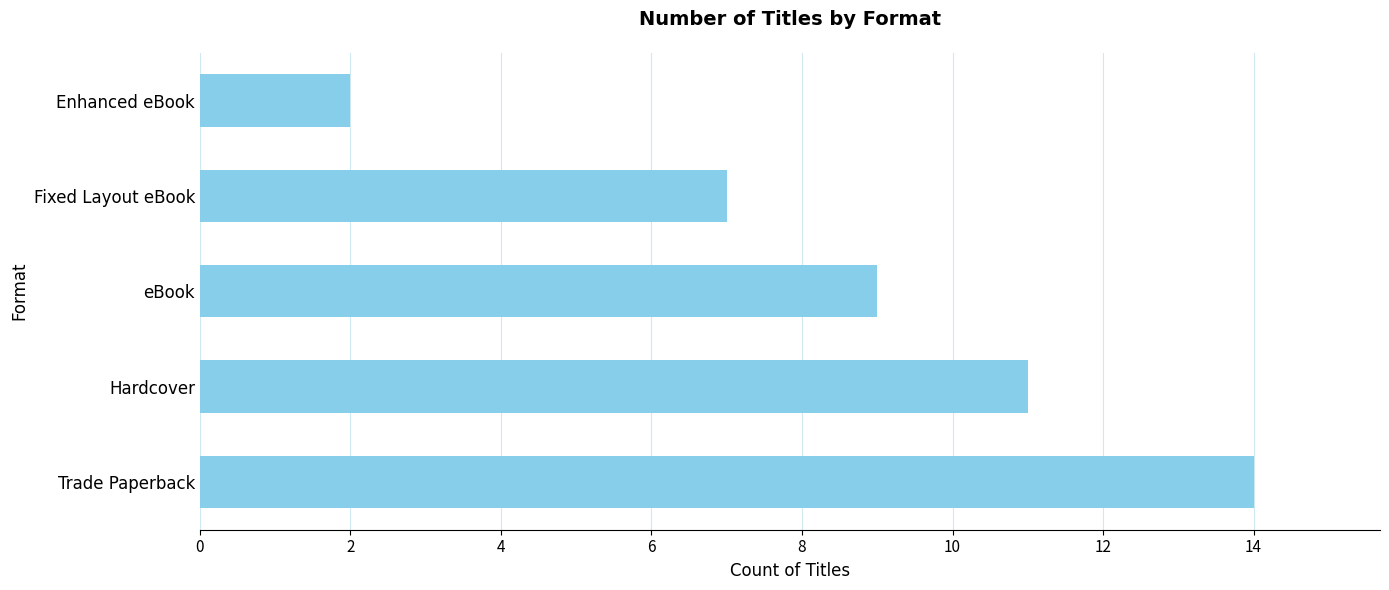

What is the difference between the values at Trade Paperback and Fixed Layout eBook?

7